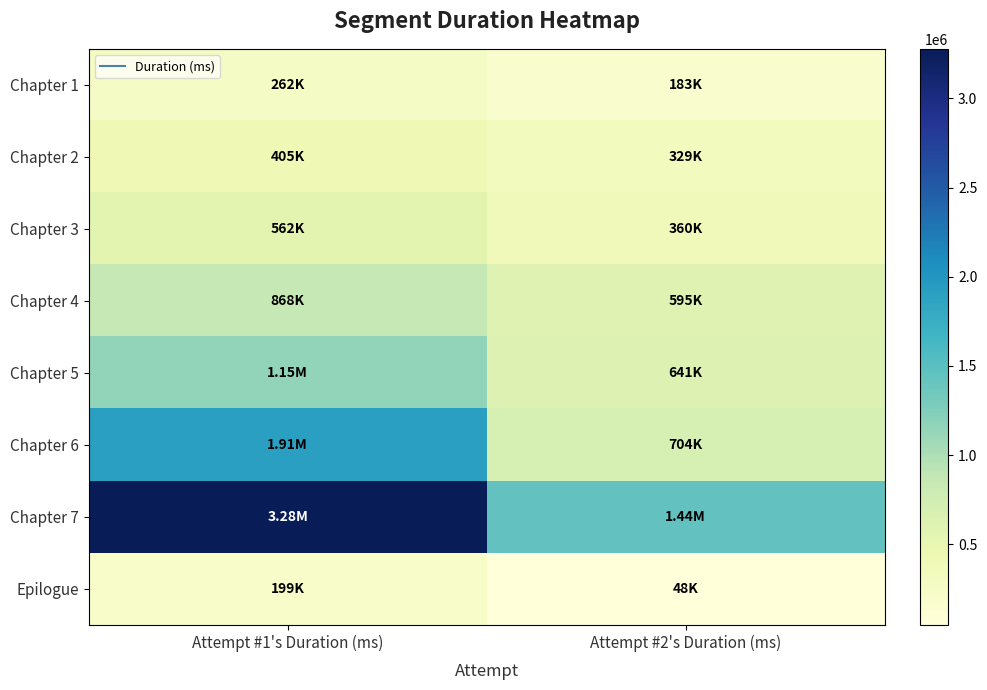

Which series has the widest spread of values?

Chapter 7